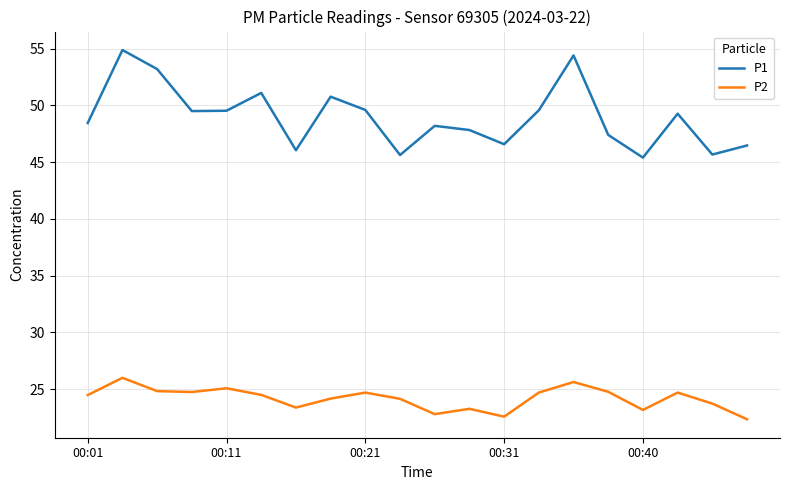

Which series has the widest spread of values?

P1